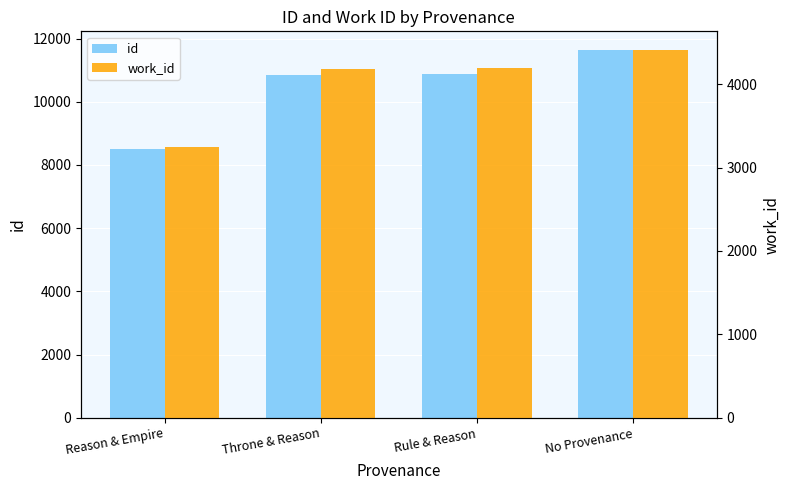

Rank the series by their average value, from highest to lowest.

id, work_id